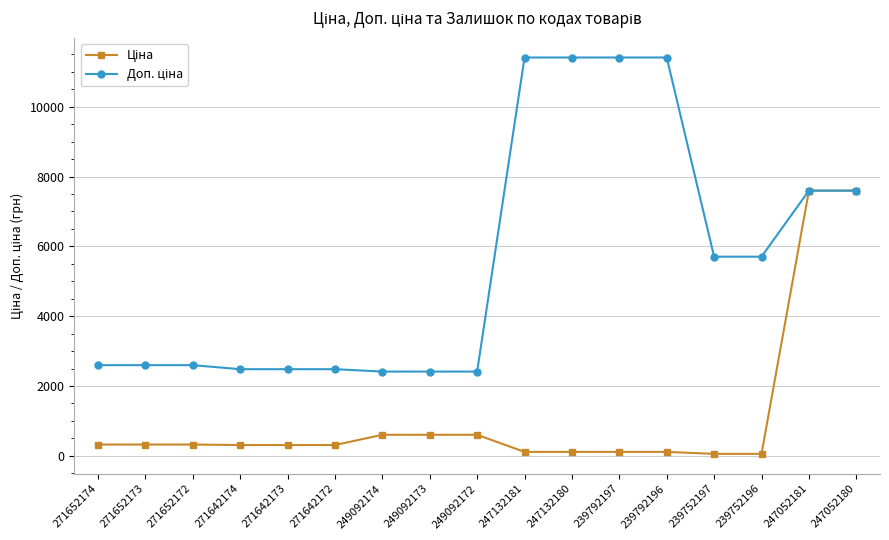

What is the total value across all series at 271642173?

2792.7